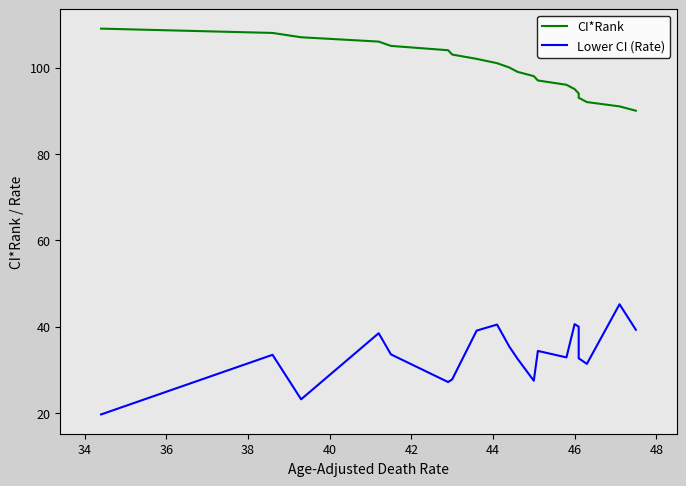

What is the smallest value displayed?

19.7